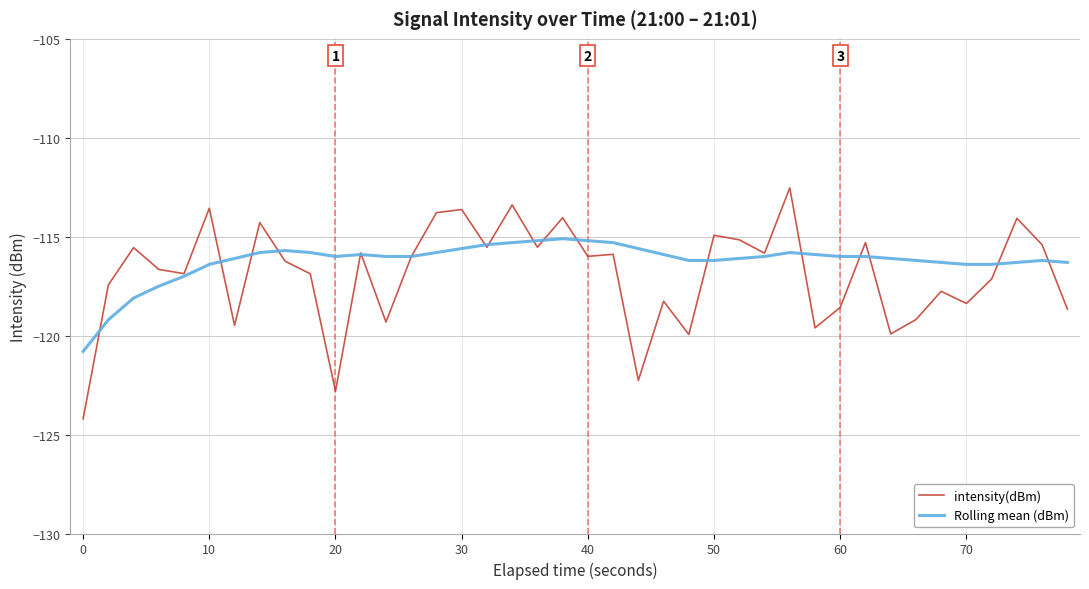

Which series ends up on top after the final intersection of intensity(dBm) and Rolling mean (dBm)?

Rolling mean (dBm)